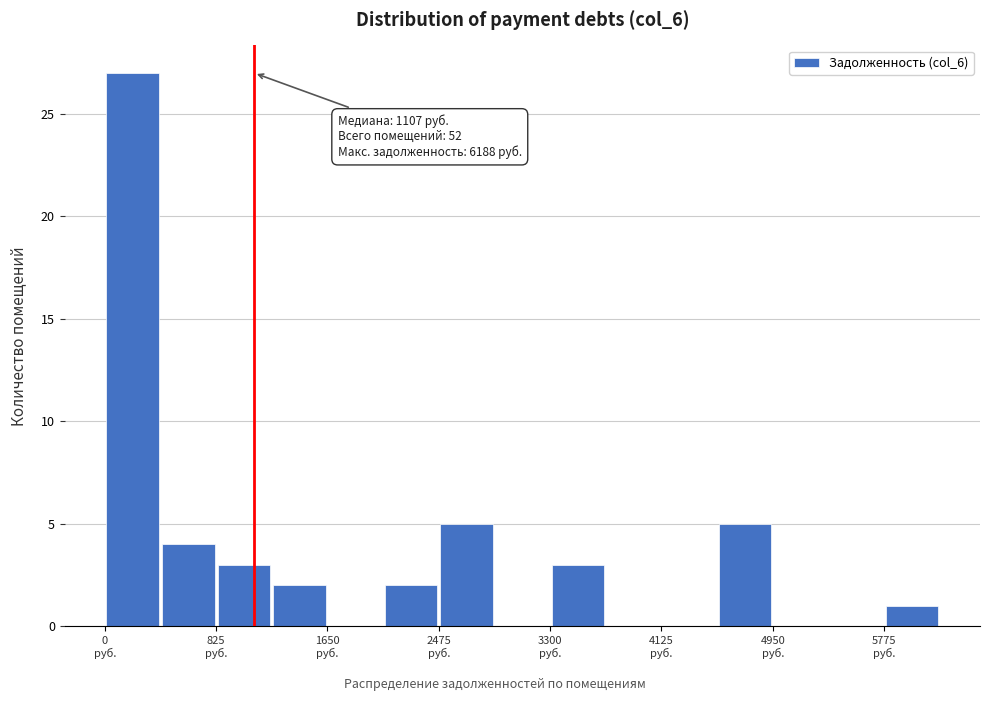

Which range on the x-axis has the tallest bar?

0 to 400